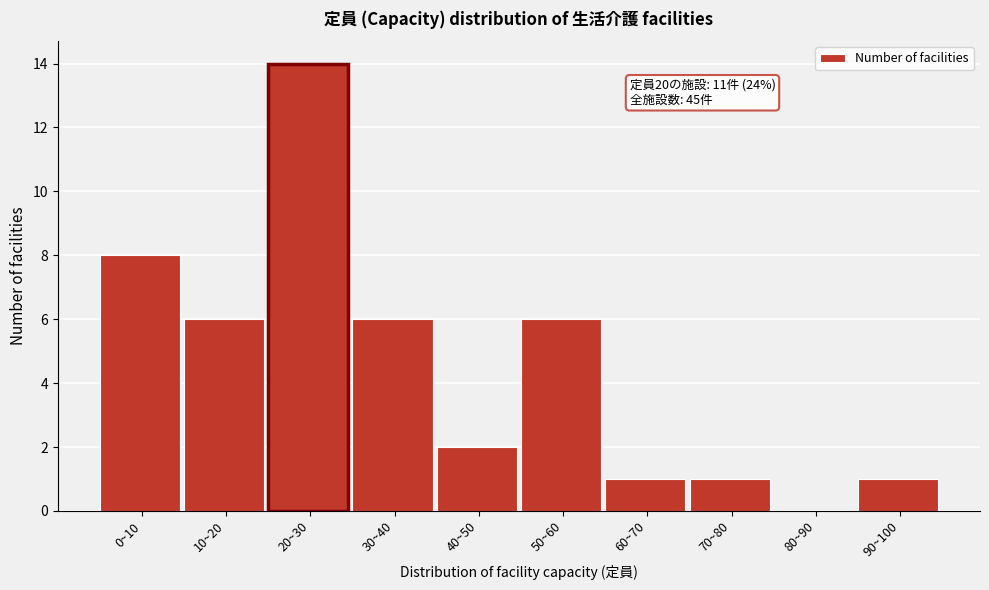

Reading left to right, what are all the values shown in this chart?

0~10=8	10~20=6	20~30=14	30~40=6	40~50=2	50~60=6	60~70=1	70~80=1	80~90=0	90~100=1